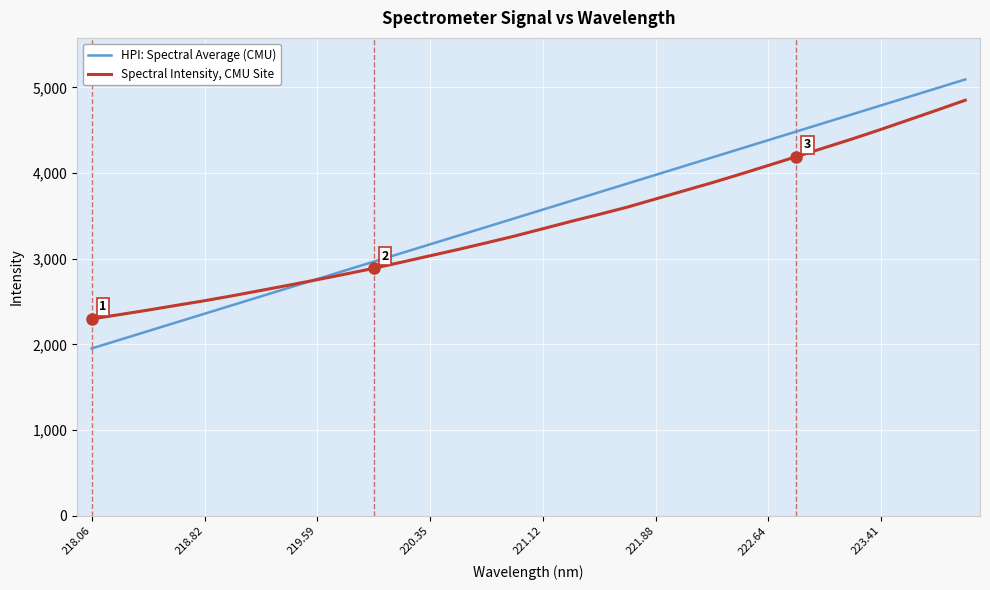

Which series has the largest range (max minus min)?

HPI: Spectral Average (CMU)